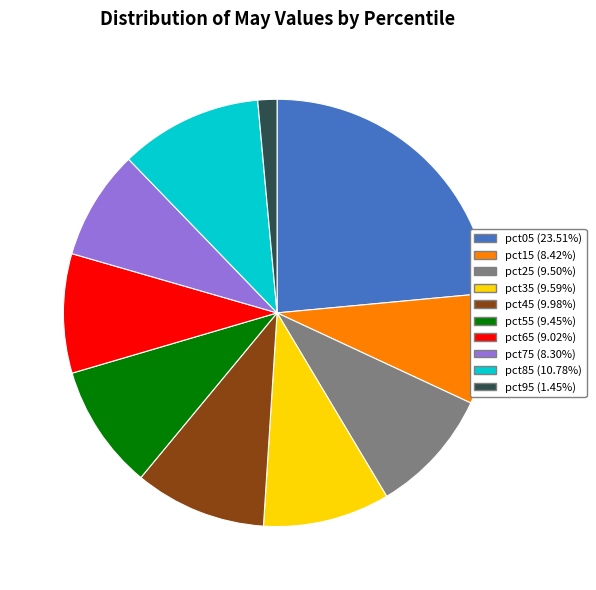

The pct55 slice represents 18% of the pie. True or false?

False